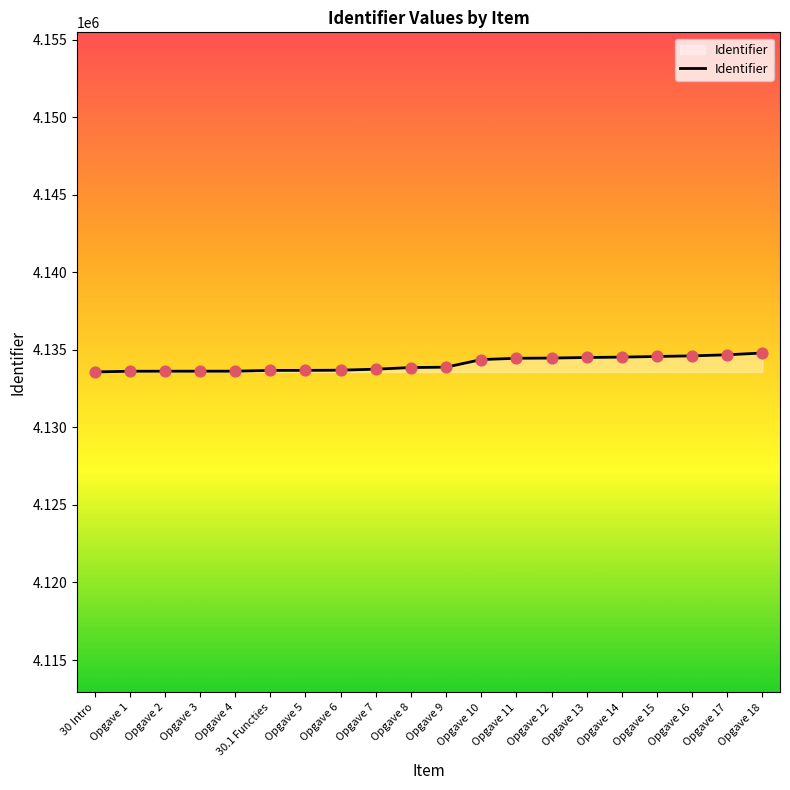

What is the change in value from 30.1 Functies to Opgave 6?

+13